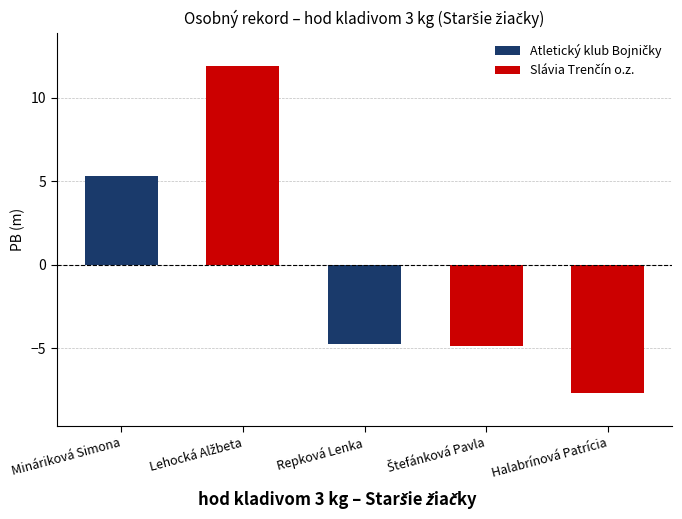

The chart shows a value of 2.7 at Lehocká Alžbeta. True or false?

False